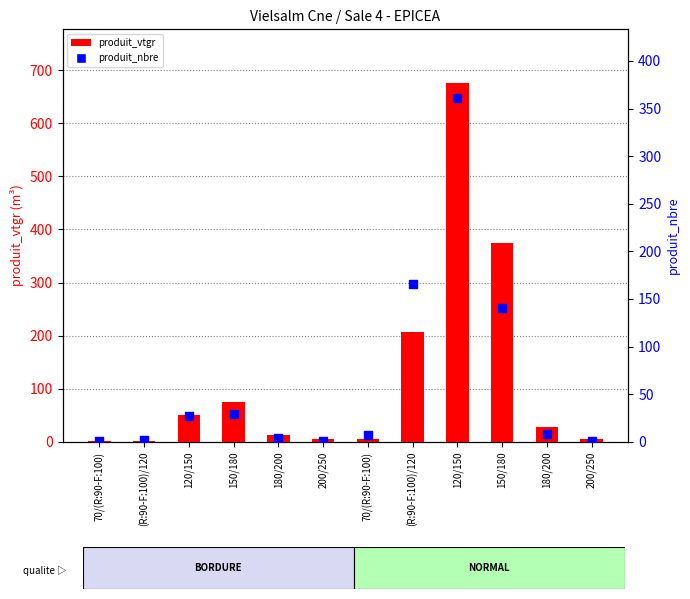

At which category is the sum across all series the highest?

120/150